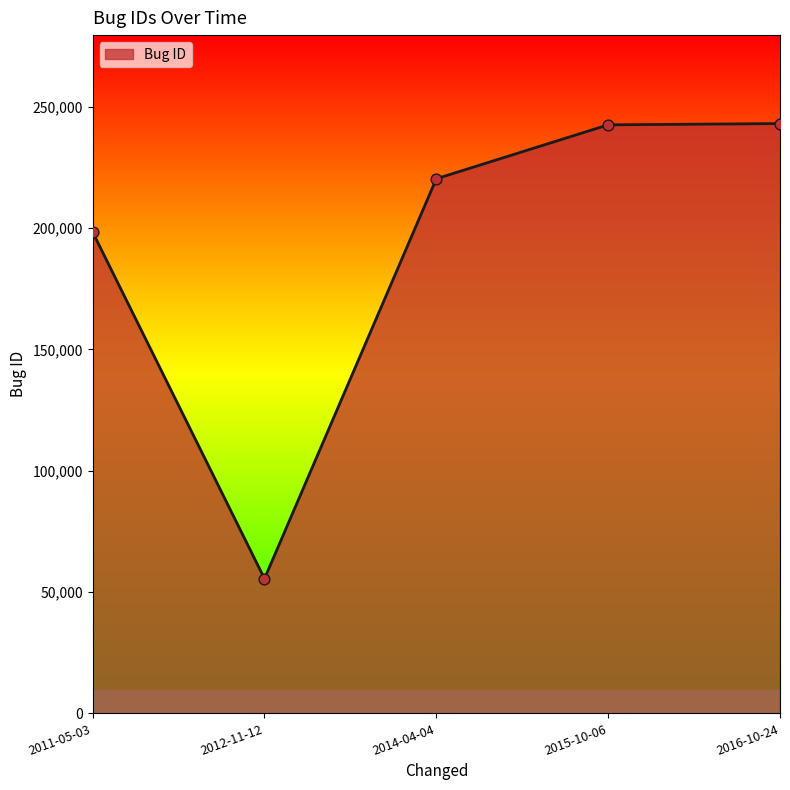

What is the ratio of the value at 2014-04-04 to the value at 2016-10-24?

0.9